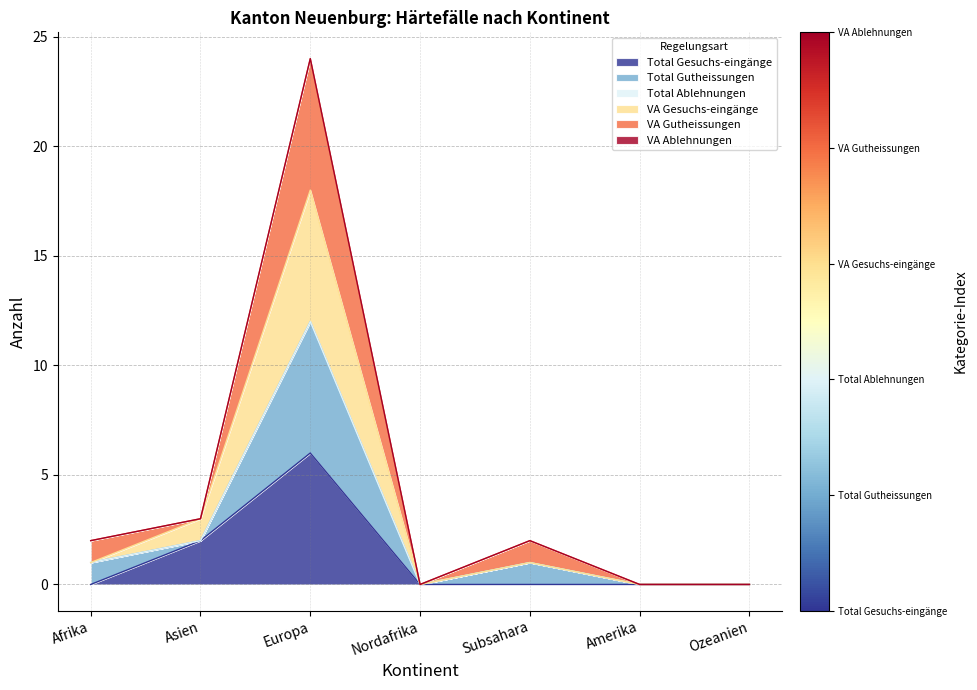

Does the chart display data point markers on the line(s)?

No